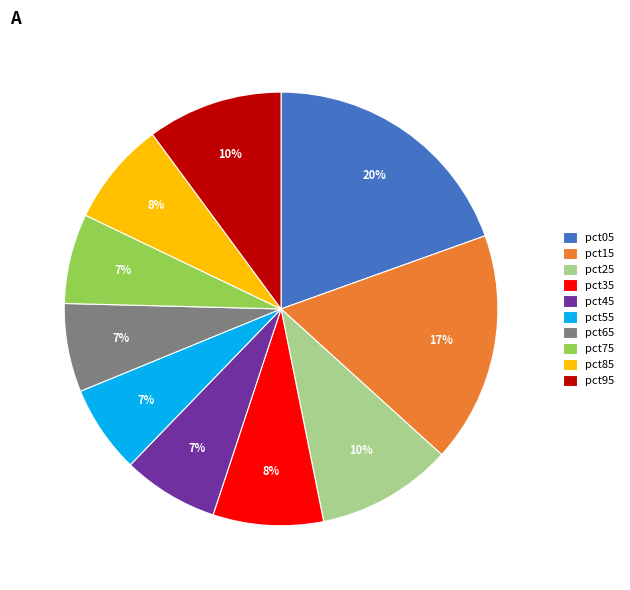

The pct75 slice represents 16% of the pie. True or false?

False